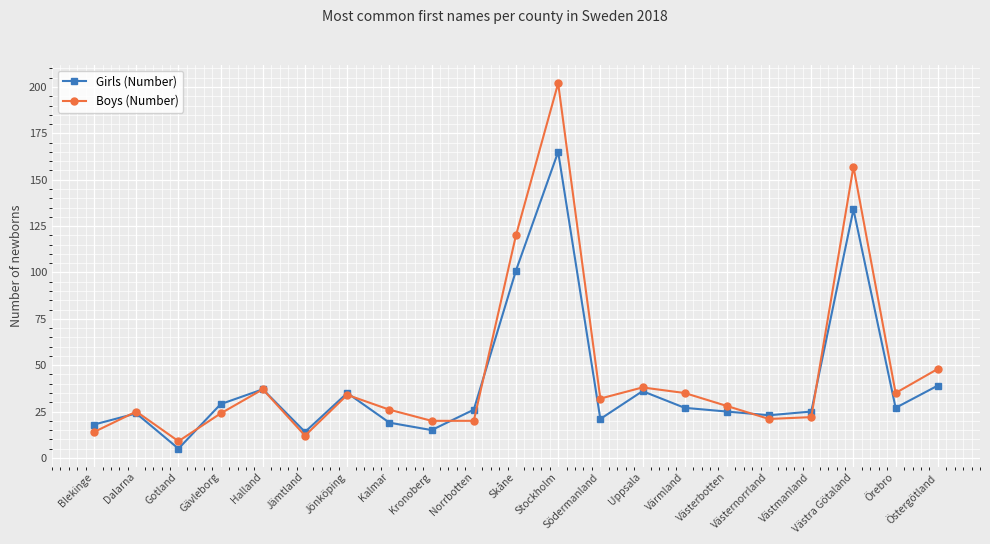

True or false: Girls (Number) and Boys (Number) cross at least once.

True